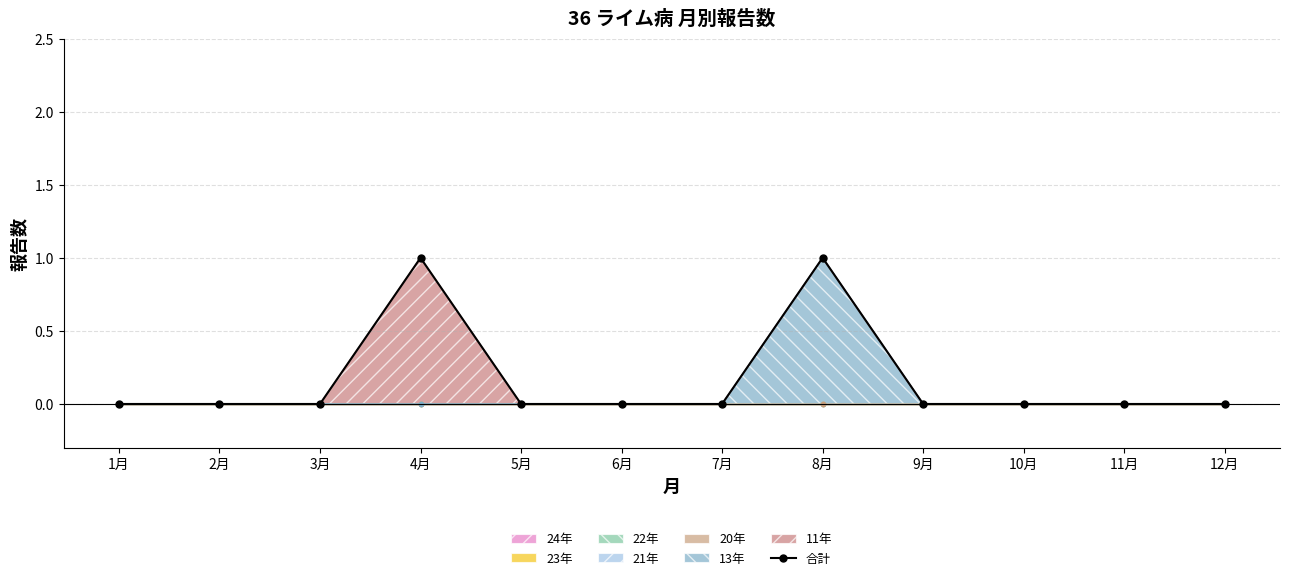

Reading left to right, extract all data points from this chart.

0	0	0	1	0	0	0	1	0	0	0	0